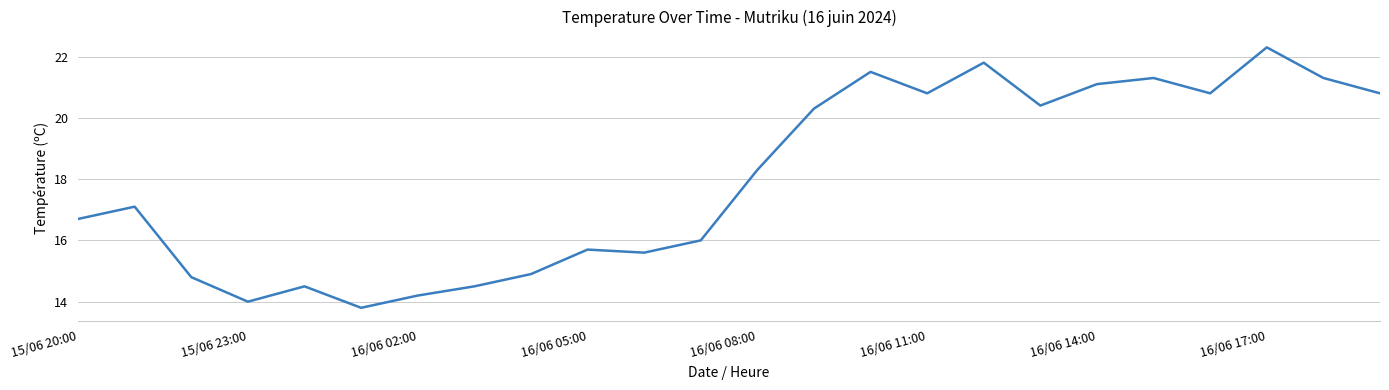

What is the difference between the maximum and second lowest values?

8.3